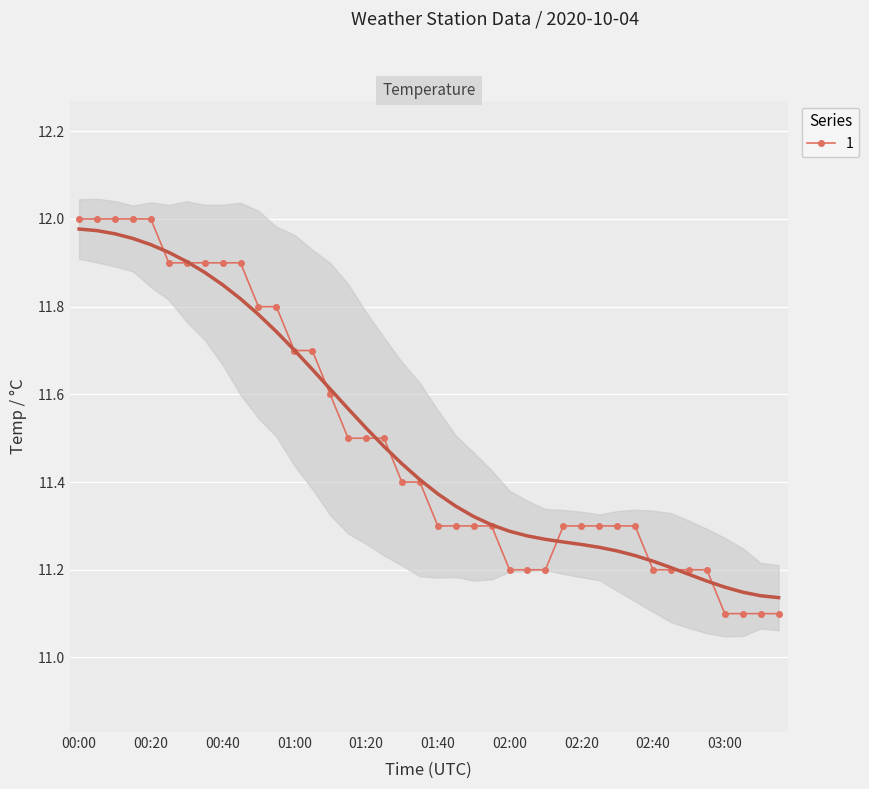

List the labels in order of value, largest first.

00:00, 00:05, 00:10, 00:15, 00:20, 00:25, 00:30, 00:35, 00:40, 00:45, 00:50, 00:55, 01:00, 01:05, 01:10, 01:15, 01:20, 01:25, 01:30, 01:35, 01:40, 01:45, 01:50, 01:55, 02:15, 02:20, 02:25, 02:30, 02:35, 02:00, 02:05, 02:10, 02:40, 02:45, 02:50, 02:55, 03:00, 03:05, 03:10, 03:15